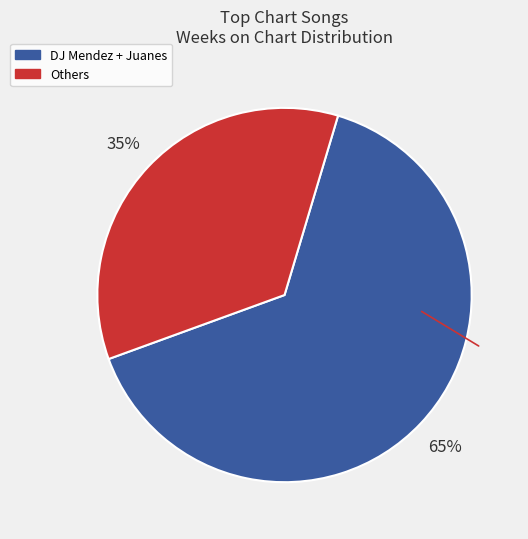

To the nearest percent, what is the average slice percentage?

50%